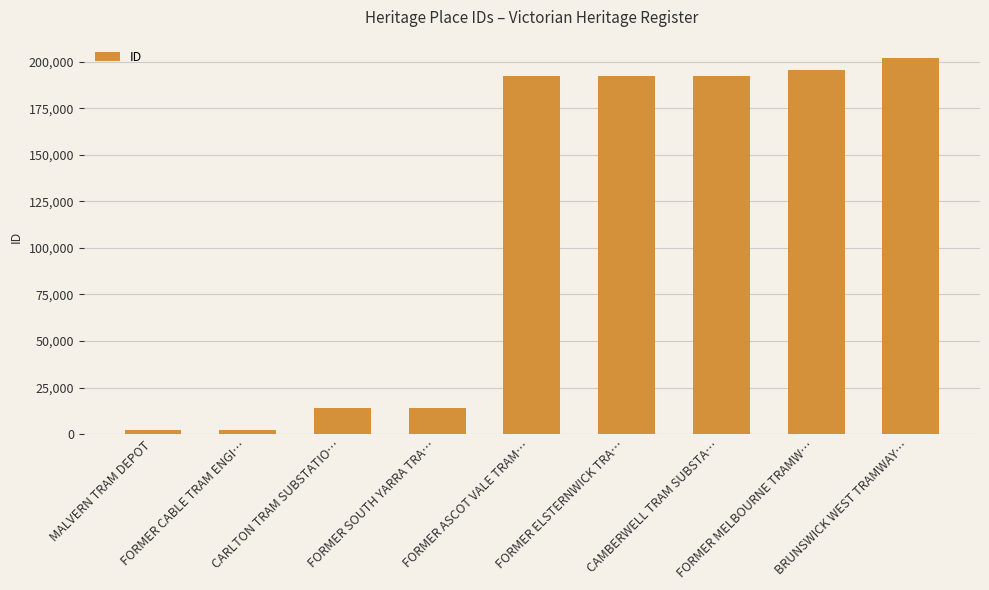

What is the maximum value shown in the chart?

201776